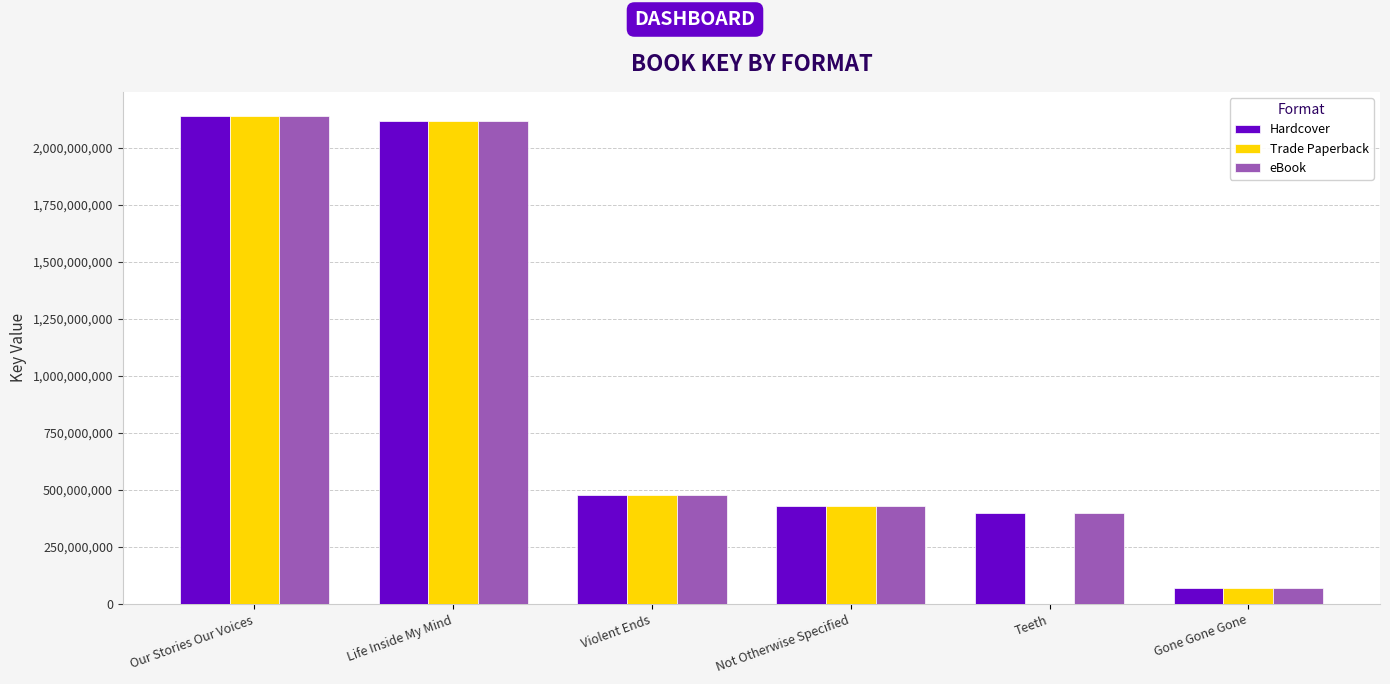

How many series are shown in this chart?

3